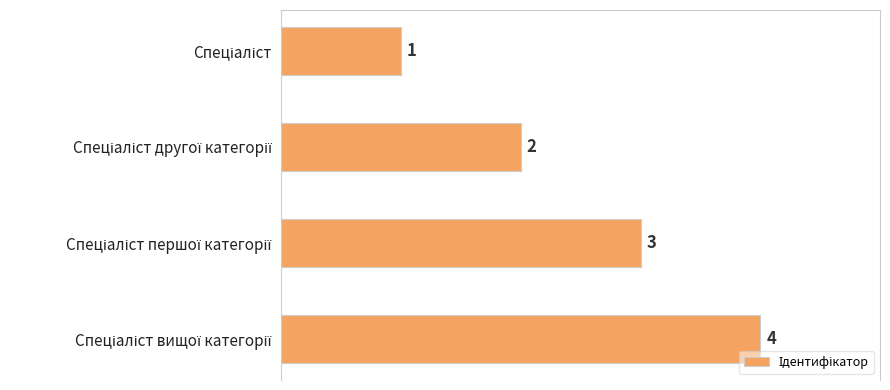

What is the value of the 4th bar from the top?

4